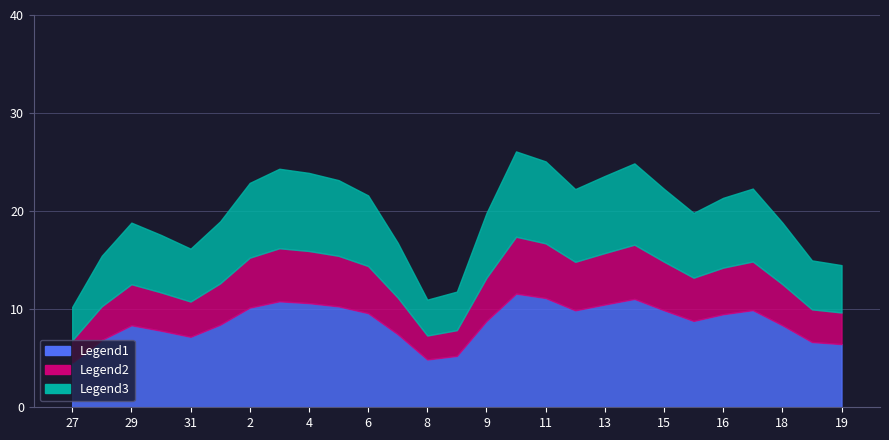

Which series has the widest spread of values?

Legend1